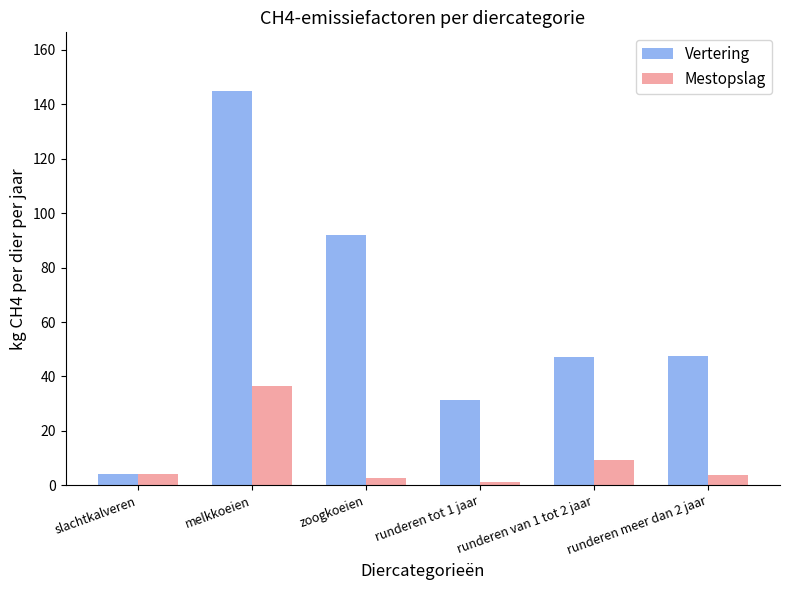

Rank the series by their average value, from lowest to highest.

Mestopslag, Vertering